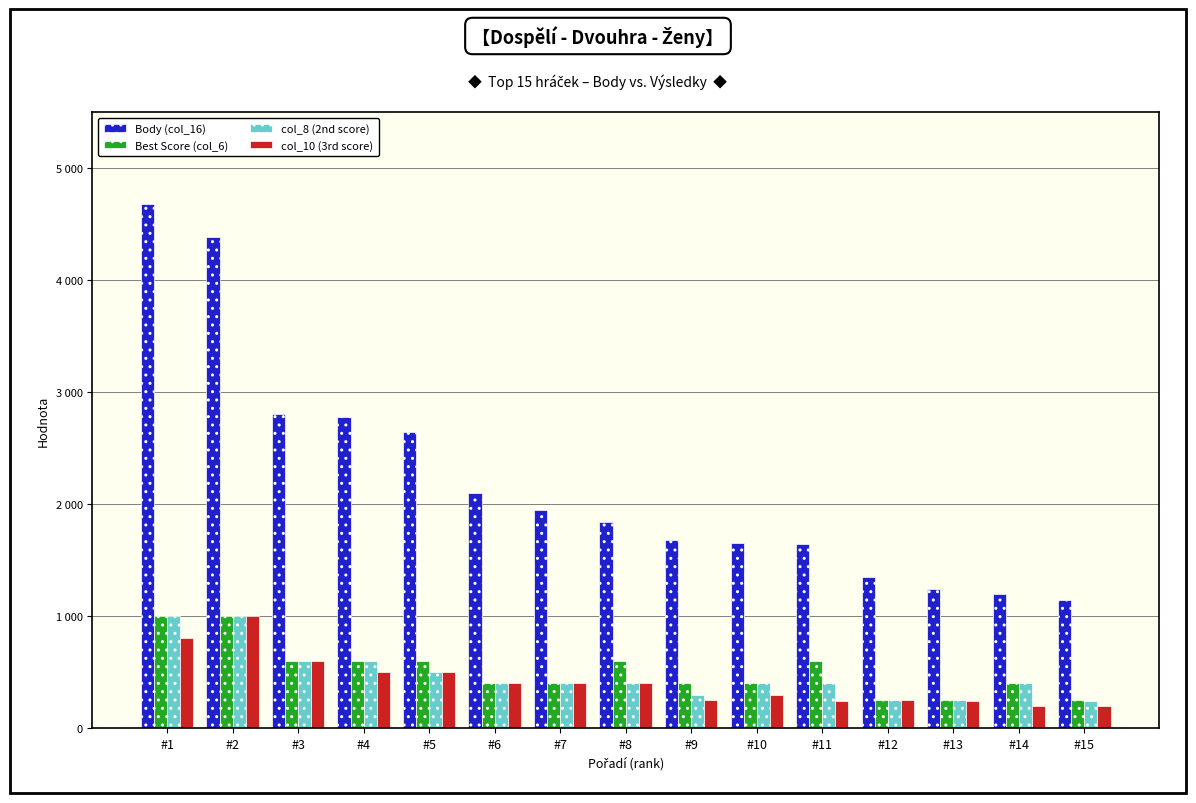

Is the value of col_10 (3rd score) at #11 greater than the value of Body (col_16) at #13?

No